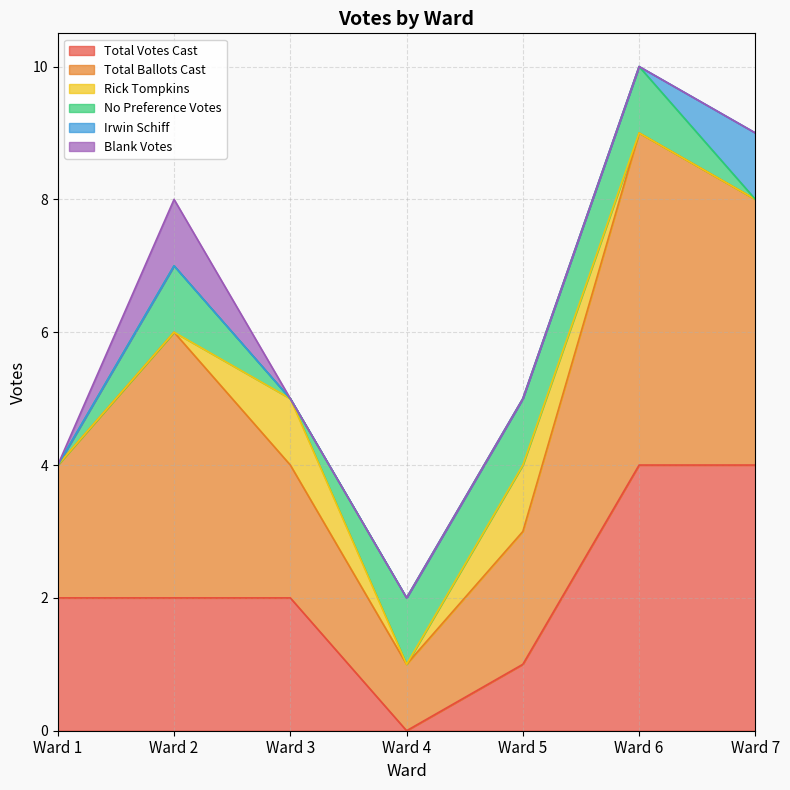

True or false: Blank Votes and No Preference Votes cross at least once.

False